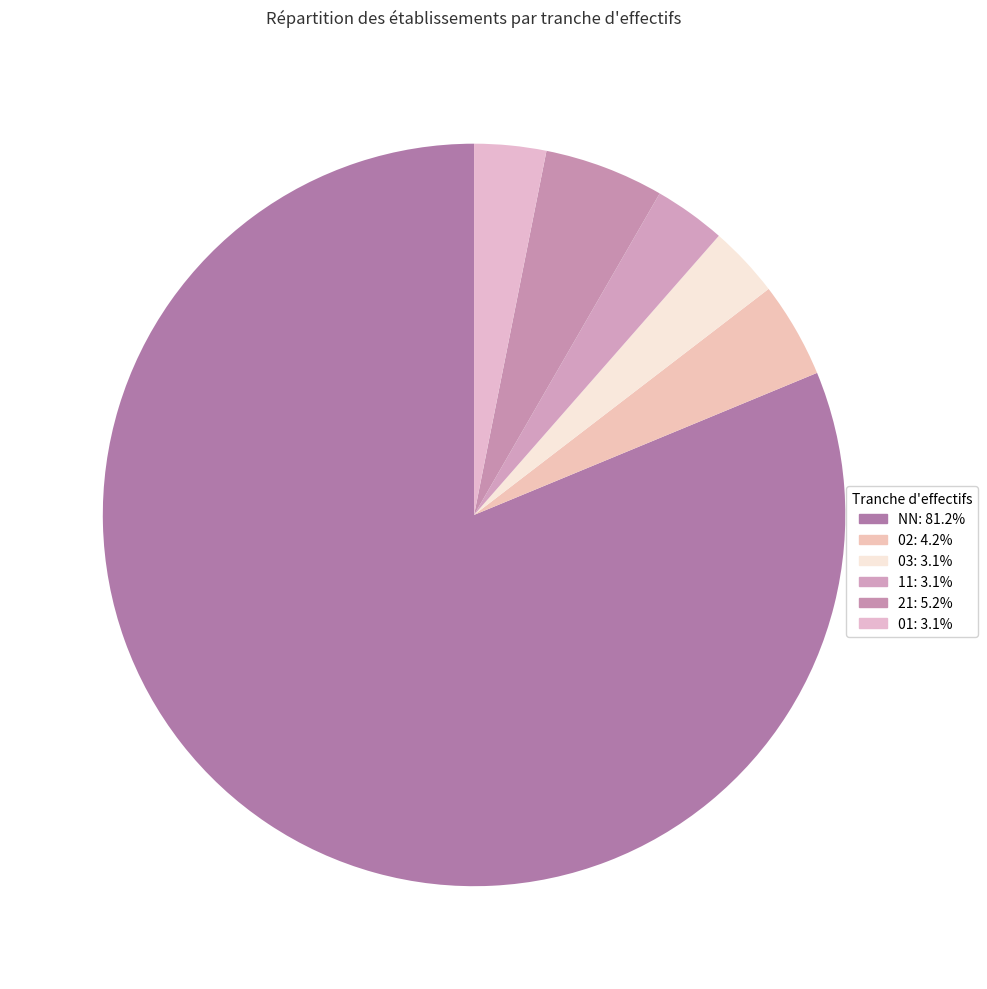

Which category has the smallest portion of the pie?

03